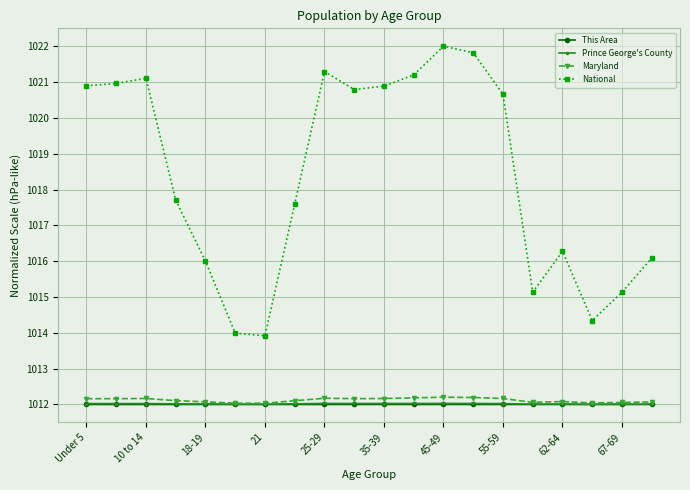

What is the value of the This Area point at the 6th from the left?

1012.0